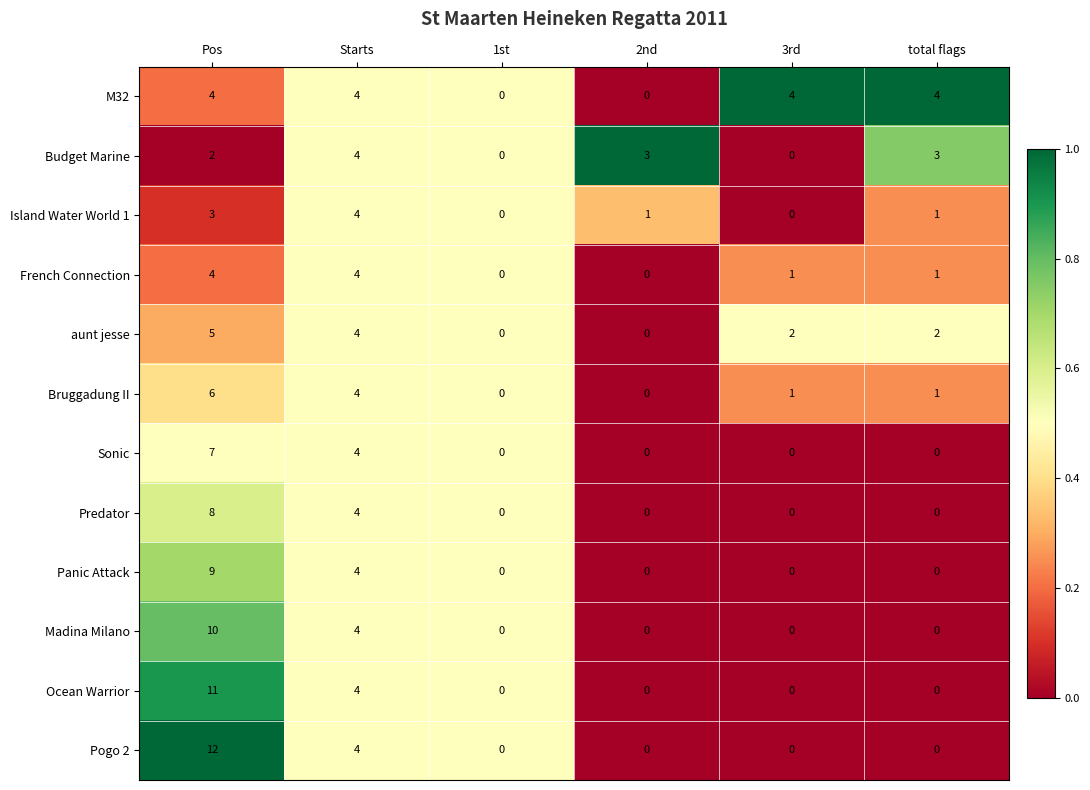

How many Ocean Warrior values are between 0 and 4?

5